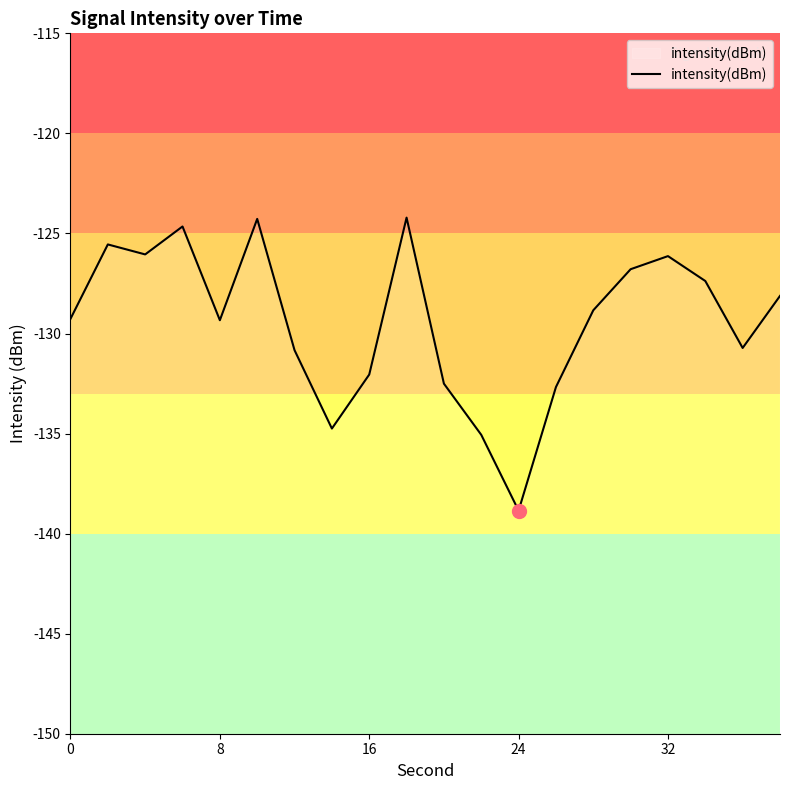

Count the number of categories in the chart.

20